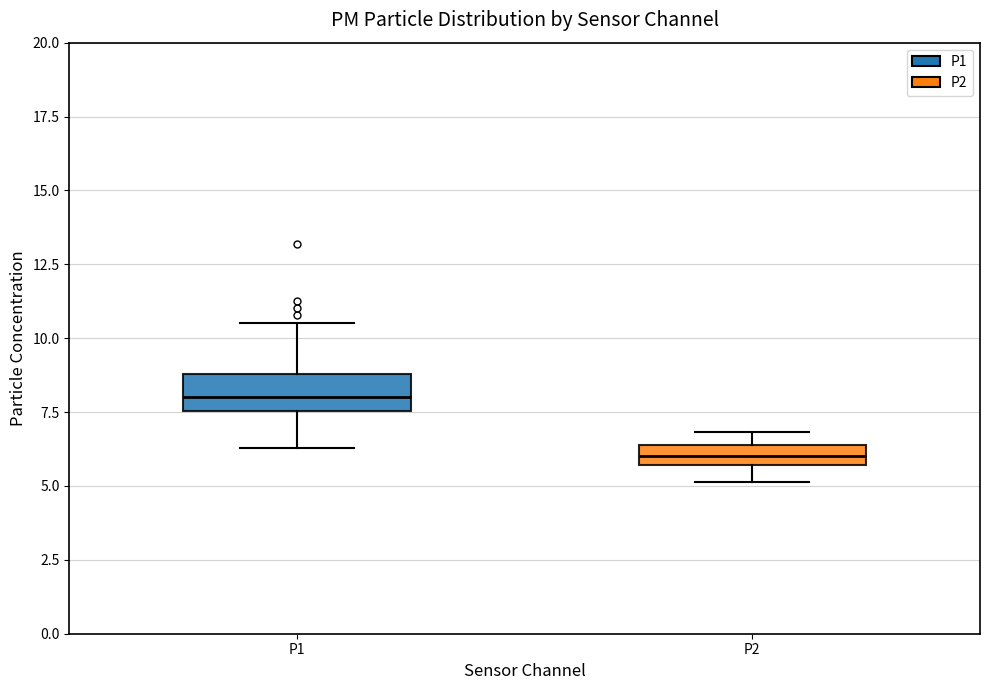

Comparing the boxes themselves (not the whiskers), which one is the tallest?

P1